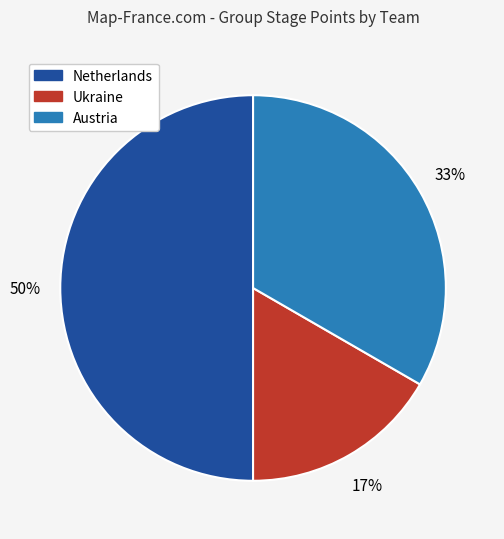

How many segments does this pie chart have?

3